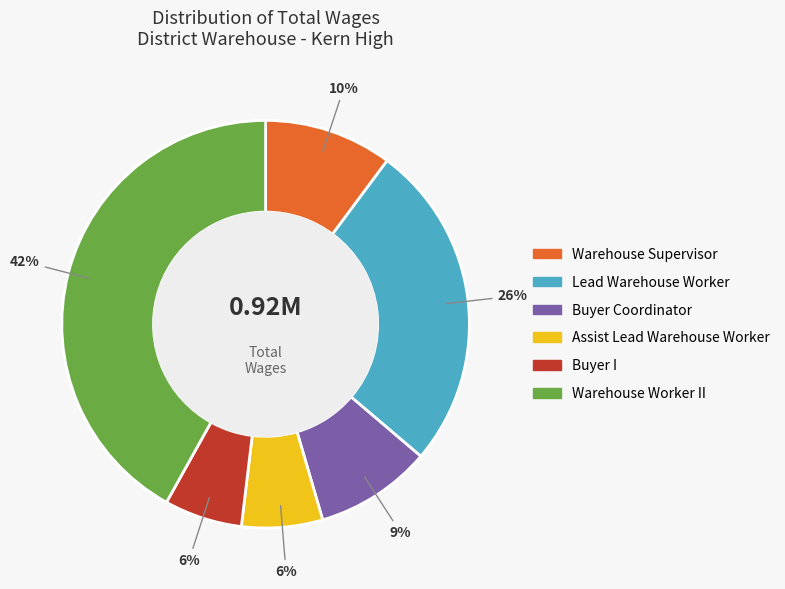

To the nearest percent, what percentage of the pie is Warehouse Supervisor?

10%